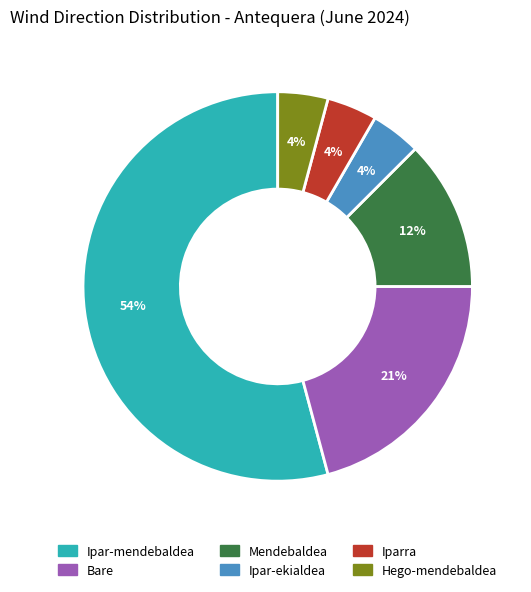

How many slices are in this pie chart?

6